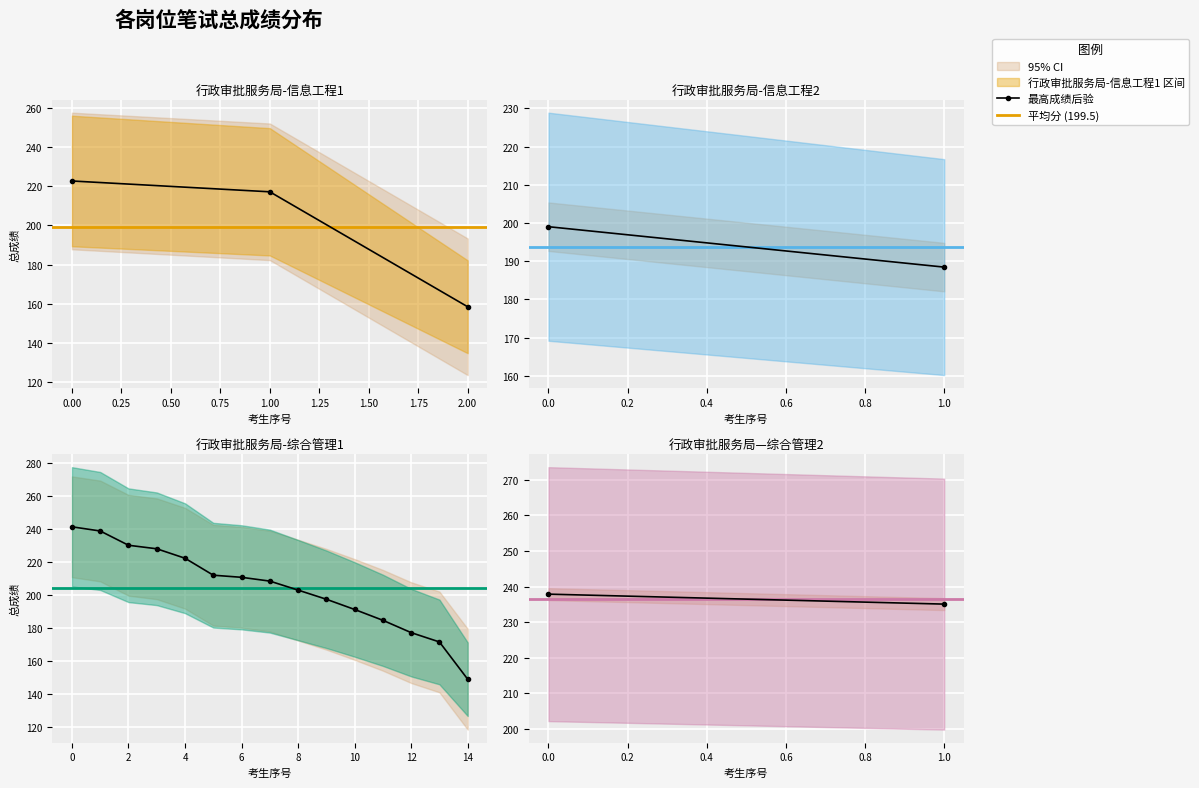

True or false: 平均分 (193.8) has a value of 193.8 at 1.0.

True